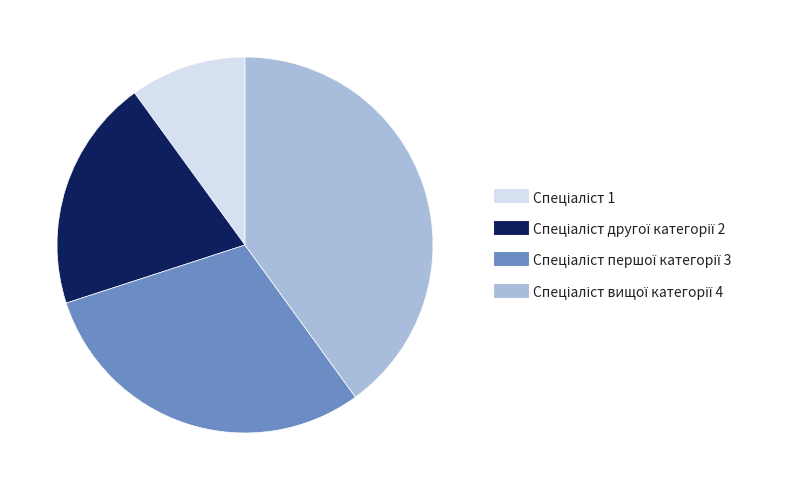

Is there any slice that represents more than half of the pie?

No